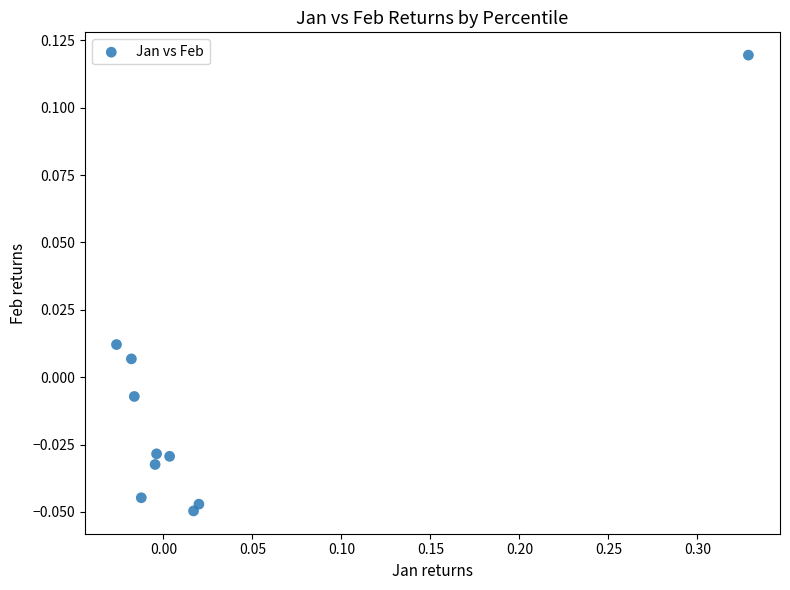

What is the range of X values (max minus min)?

0.4